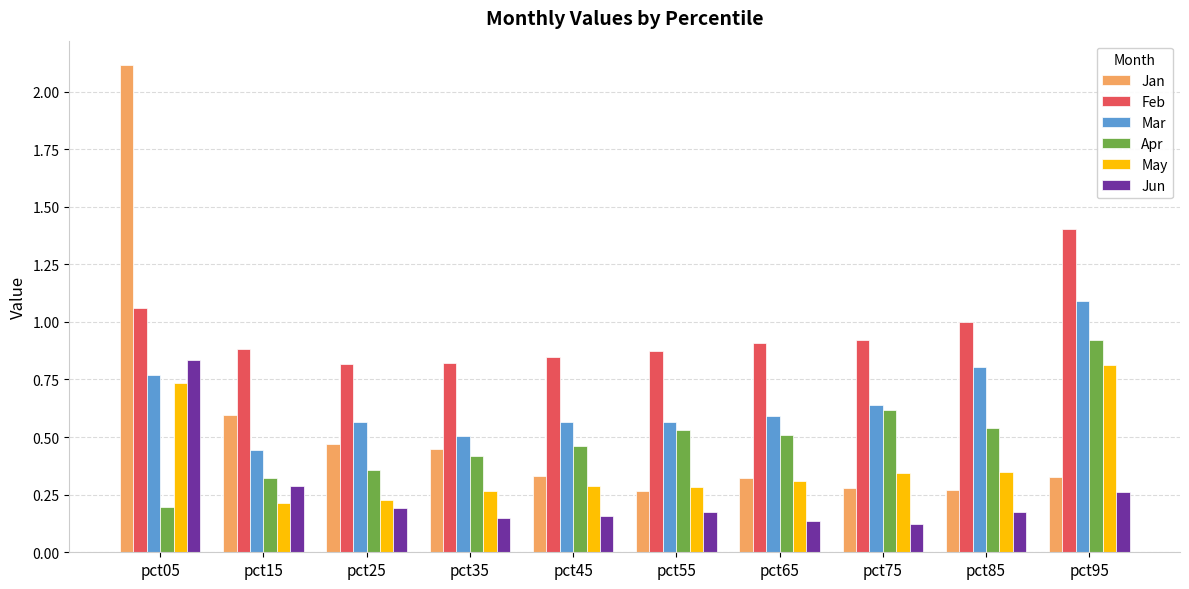

List the series in order of their peak value, highest first.

Jan, Feb, Mar, Apr, Jun, May